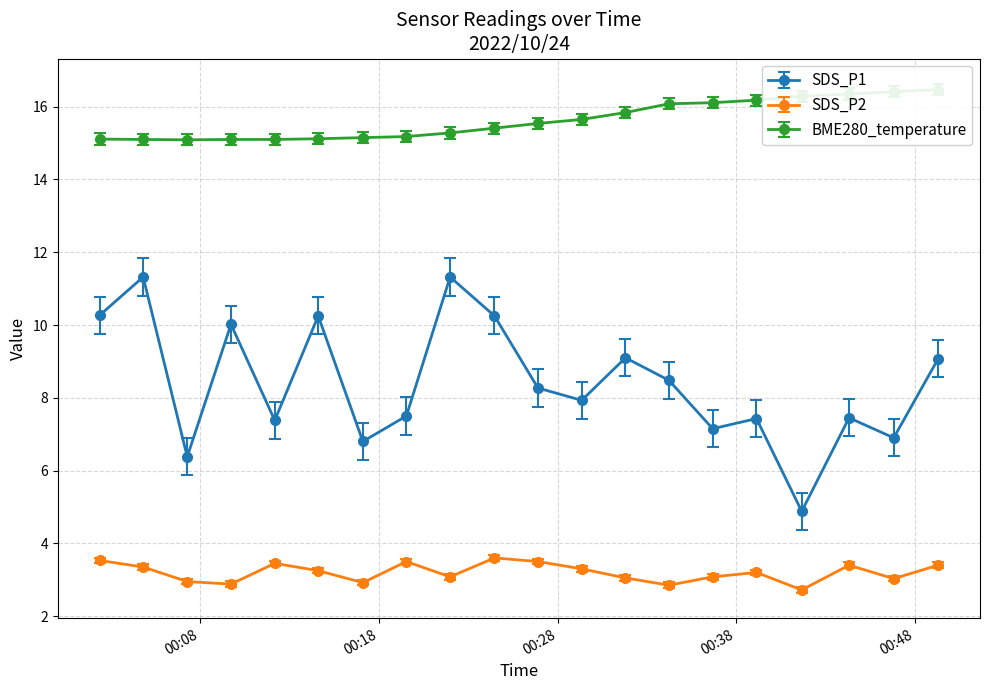

What is the greatest value displayed?

16.5